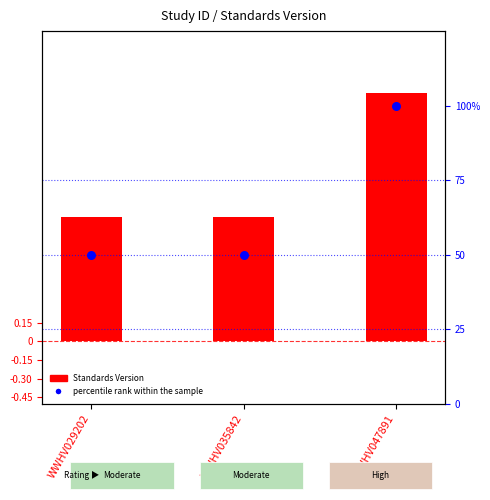

What is the total value across all series at WWHV029202?

51